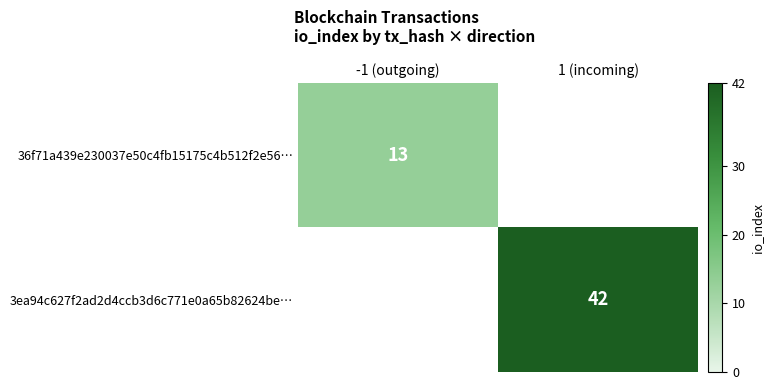

True or false: 3ea94c627f2ad2d4ccb3d6c771e0a65b82624be… has a value of 42 at 1 (incoming).

True